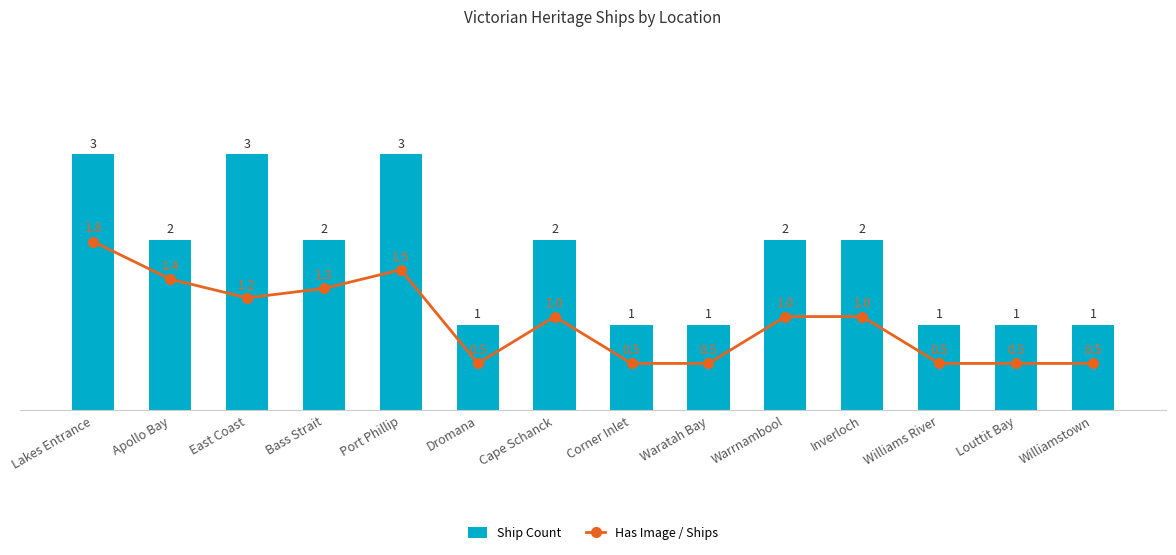

What position from the left is Williamstown?

14